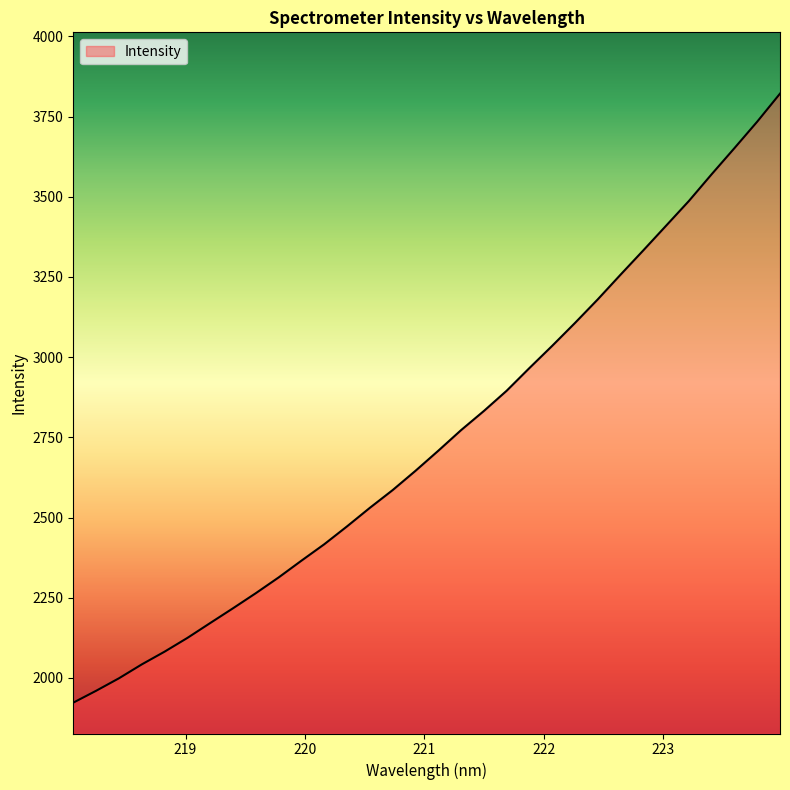

How many lines are shown in the chart?

1